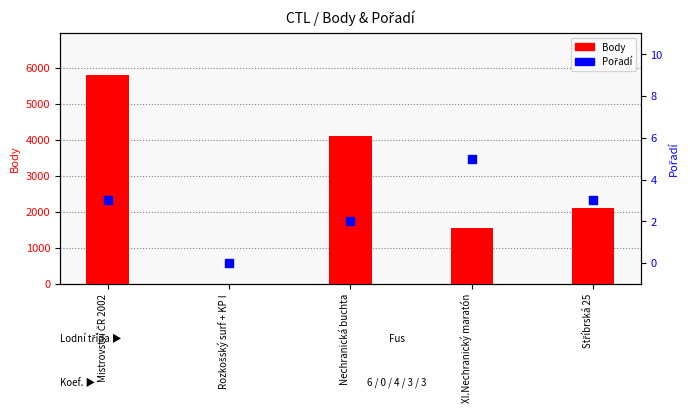

What is the ratio of the value at Stříbrská 25 to the value at Mistrovství ČR 2002?

1.0